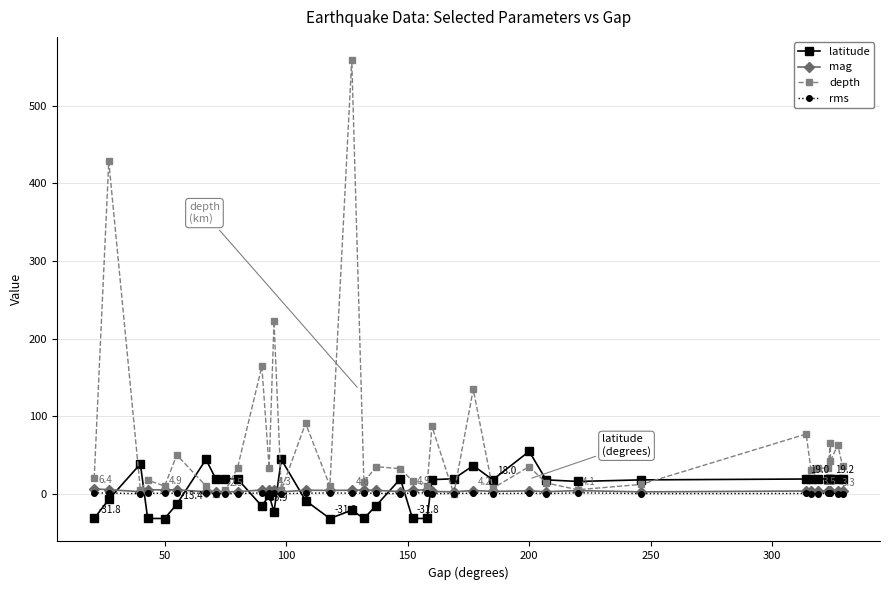

What is the difference between the second highest and minimum values in the mag series?

2.8